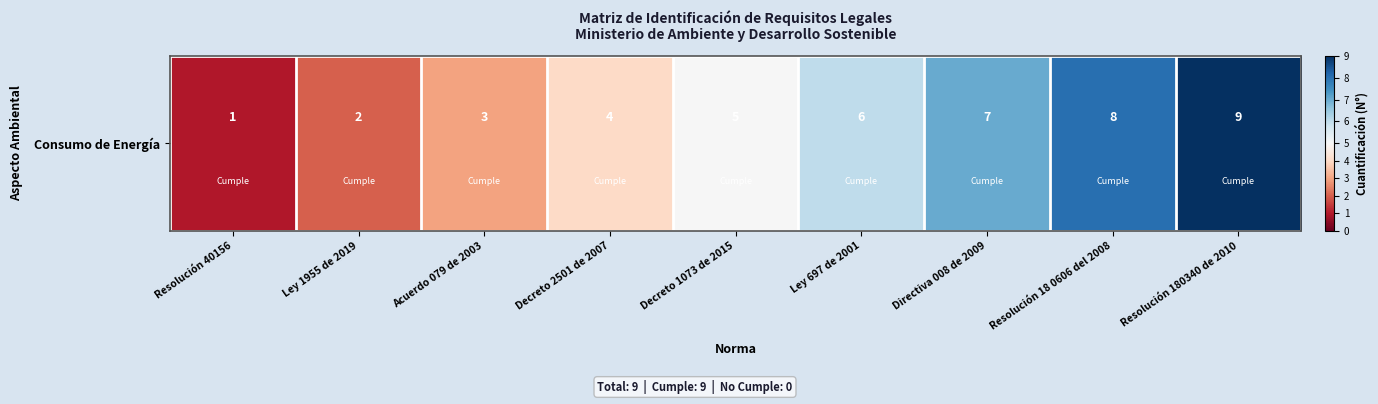

The chart shows a value of 13 at Resolución 180340 de 2010. True or false?

False